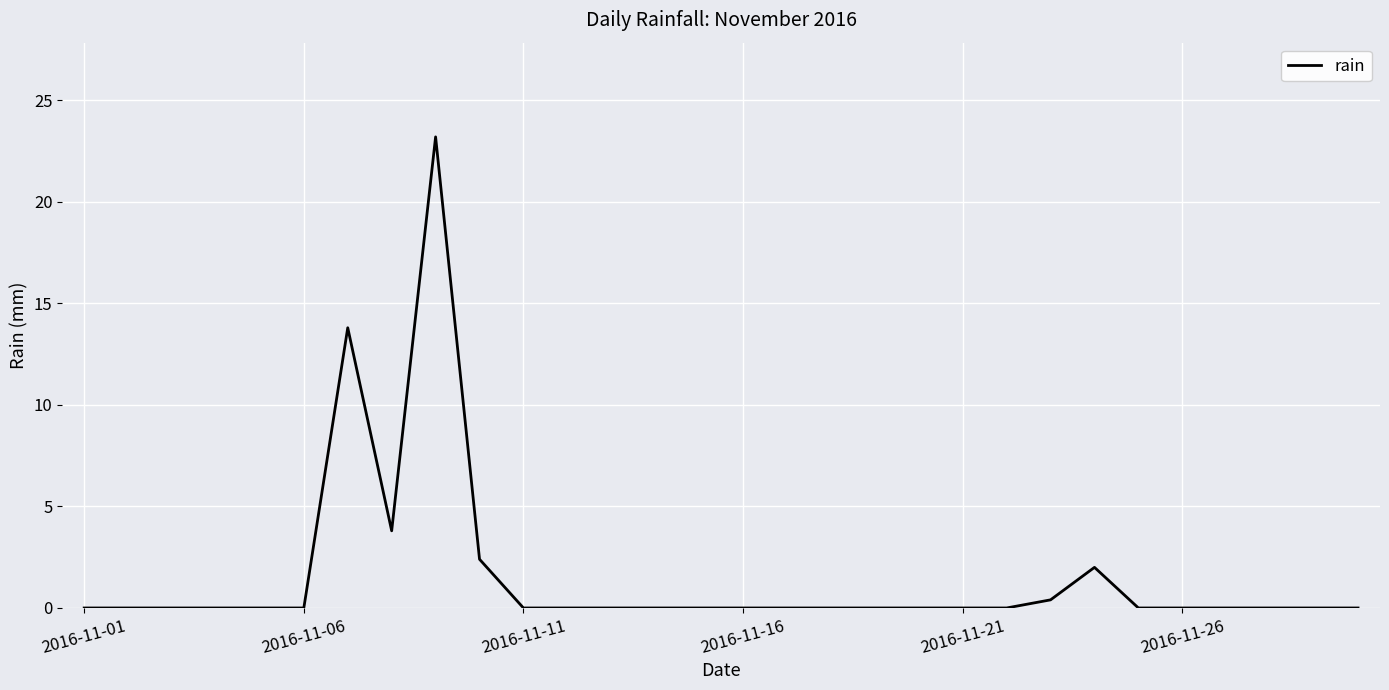

What is the greatest value displayed?

23.2